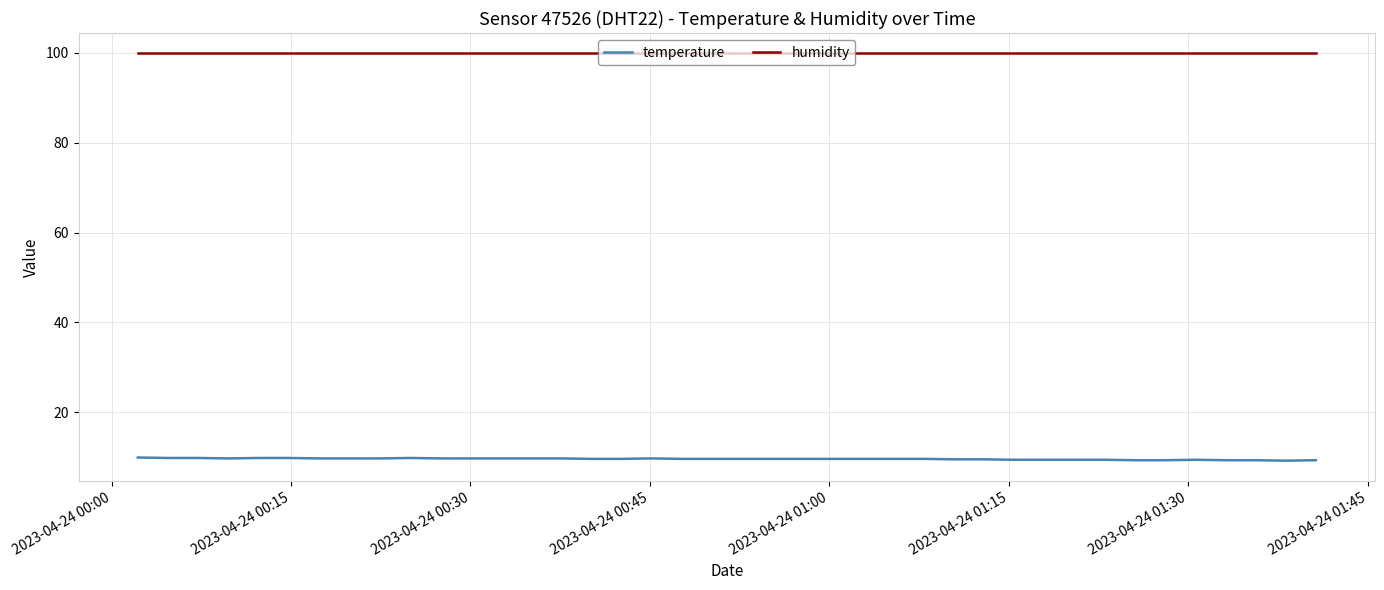

True or false: temperature and humidity intersect in this chart.

False